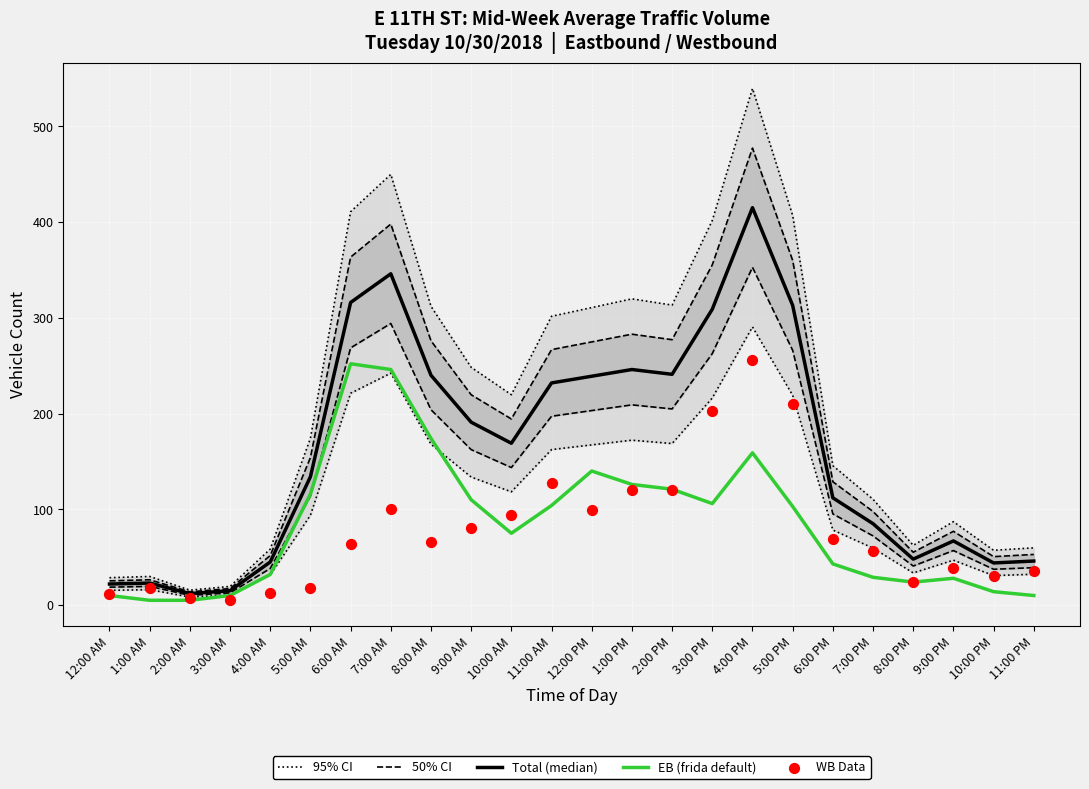

What are all the series names shown in the legend?

95% CI, 50% CI, Total (median), EB (frida default), WB Data